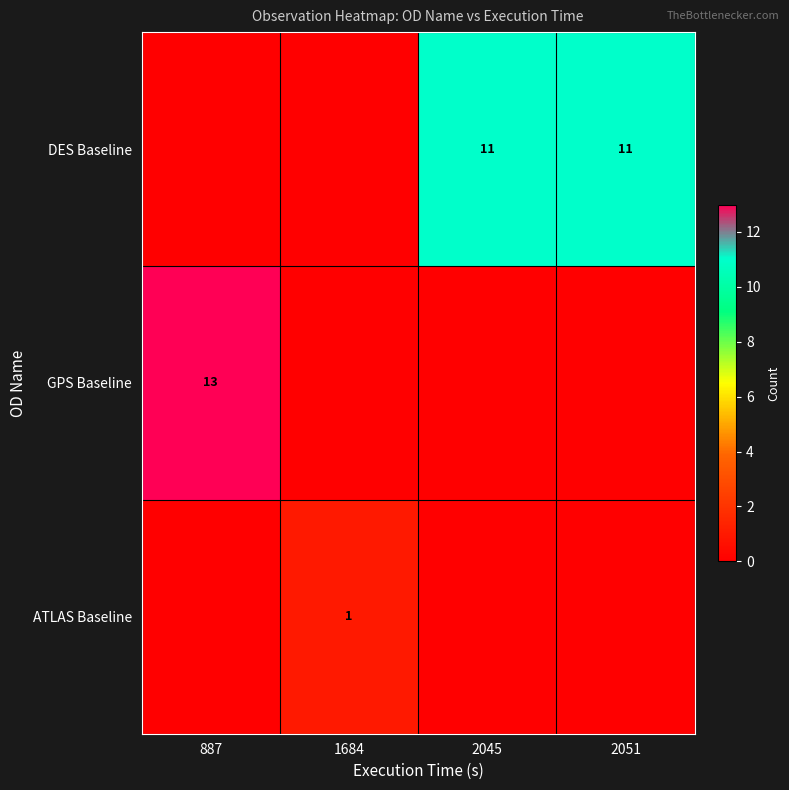

Which label corresponds to the largest value in the chart?

887